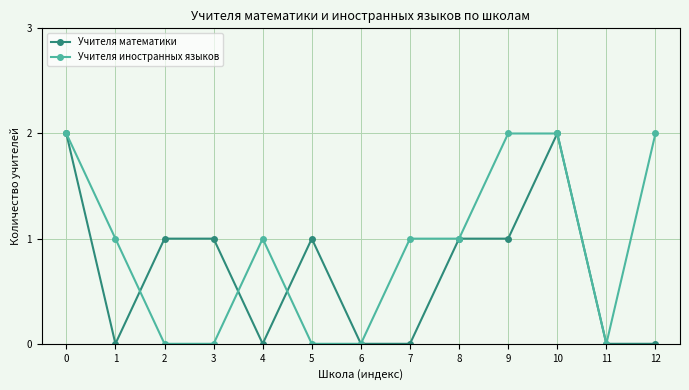

At which category does Учителя иностранных языков reach its first local peak?

4